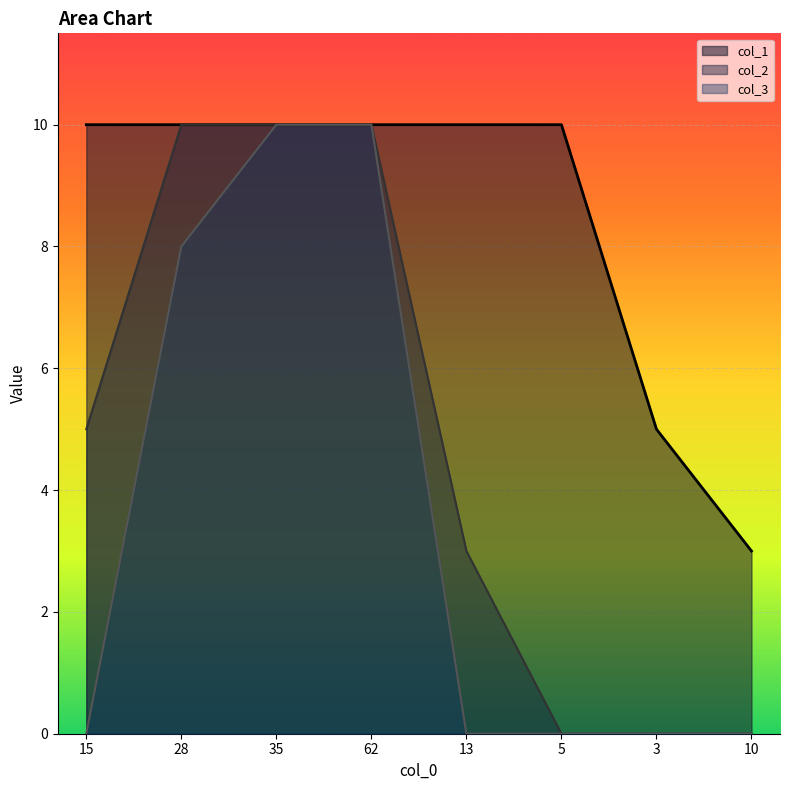

What is the difference between the second highest and minimum values in the col_3 series?

10